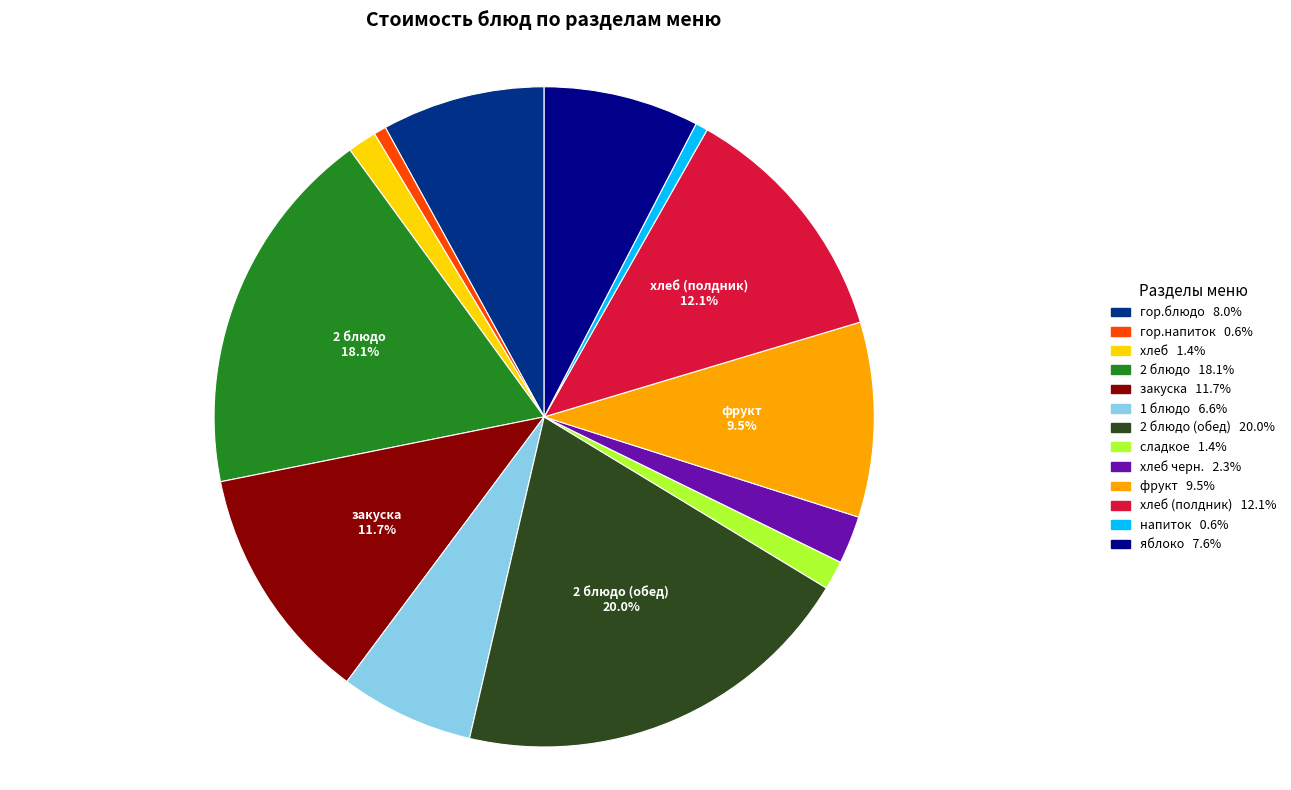

Is there any slice that represents more than half of the pie?

No